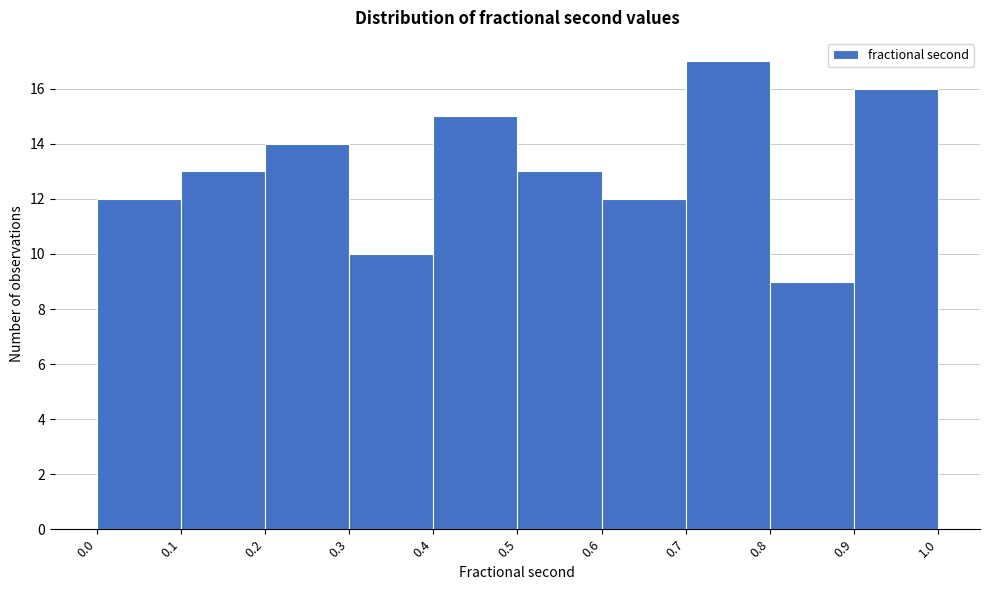

Which range on the x-axis has the tallest bar?

0.7 to 0.8